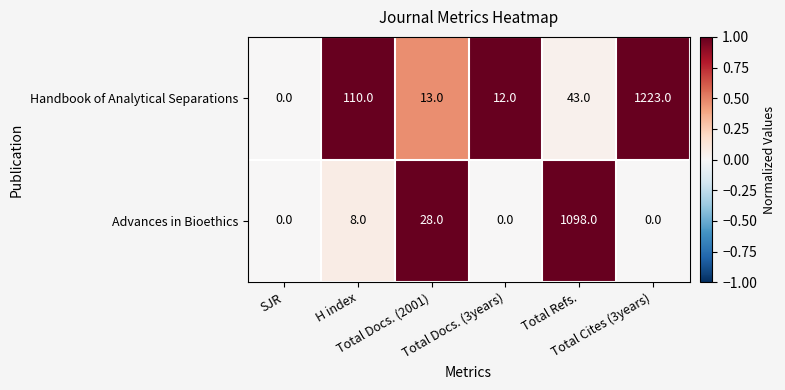

What is the maximum value for Handbook of Analytical Separations?

1223